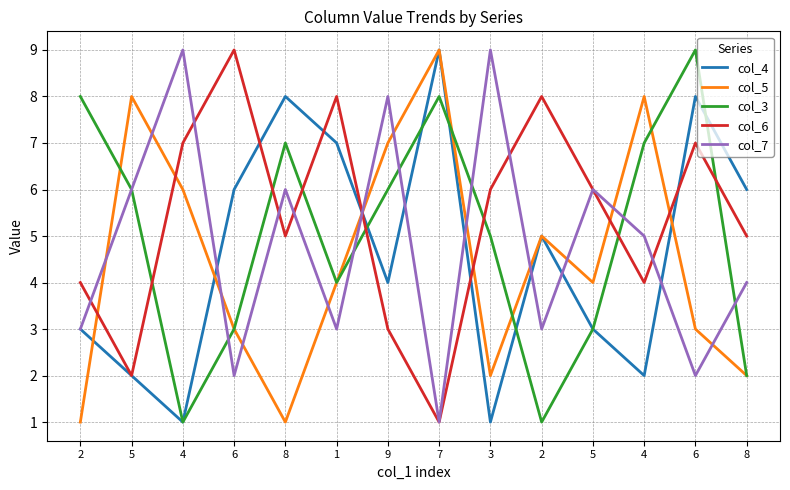

True or false: col_5 and col_7 cross at least once.

True